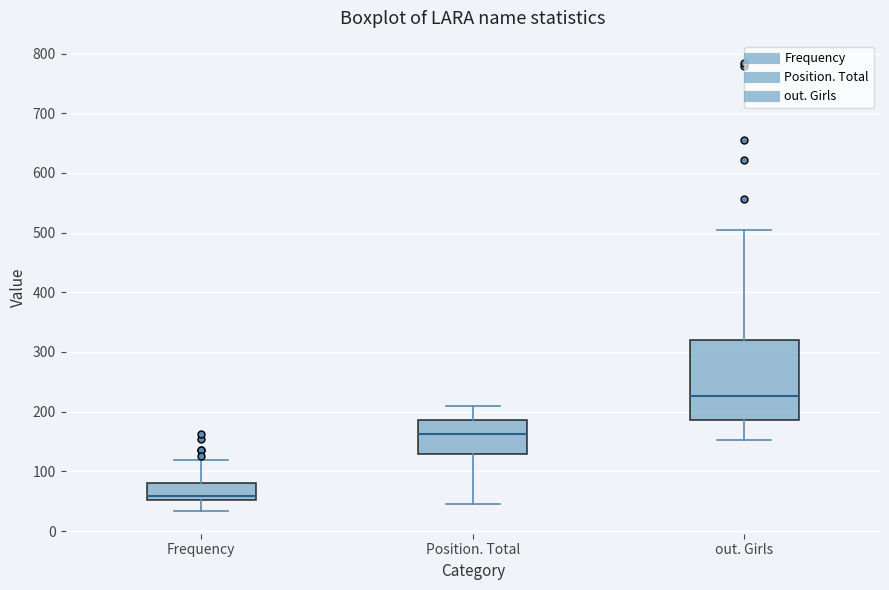

Reading left to right, transcribe this box plot: for each box, give where its median line is, the range the box spans, and where its two whiskers end, as read against the y-axis. The values are not printed on the chart, so give them approximately, as read against the axis.

Frequency: median 60, box 50 to 80, whiskers 30 to 120
Position. Total: median 160, box 130 to 190, whiskers 50 to 210
out. Girls: median 230, box 190 to 320, whiskers 150 to 510